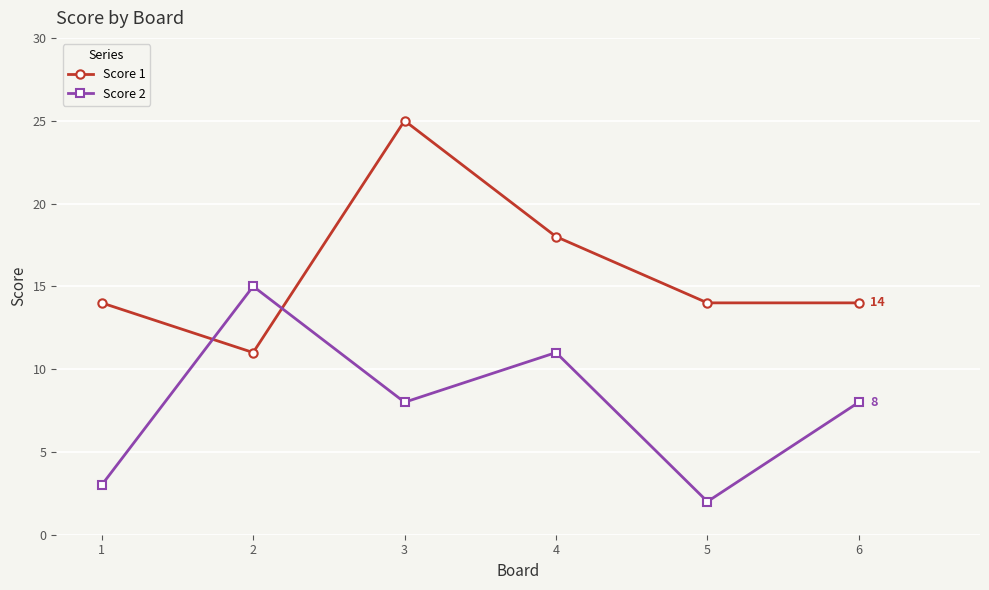

Where is the first local maximum for Score 1?

3